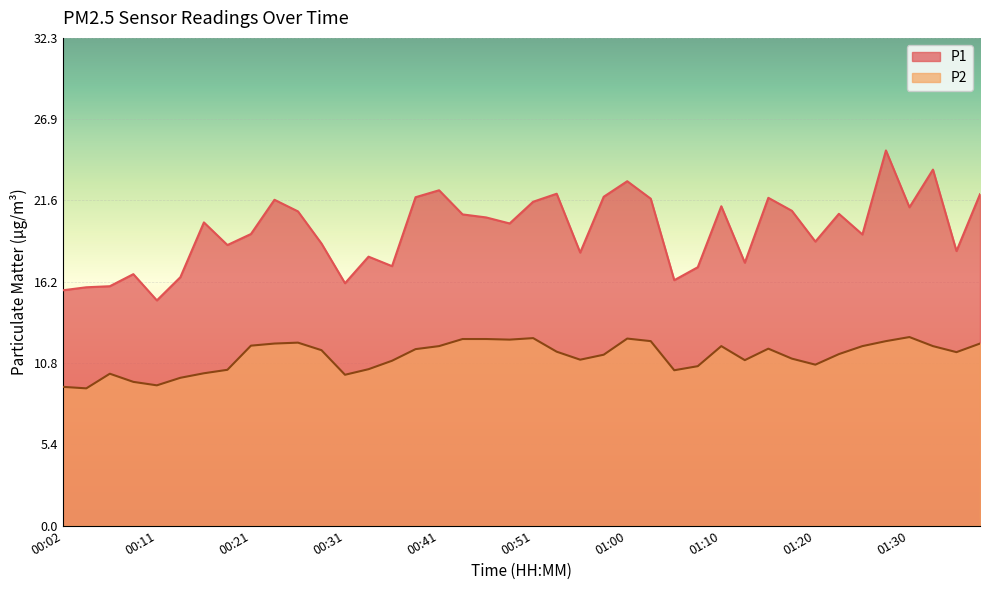

Is it true that P1 equals 19.3 at 01:25?

True